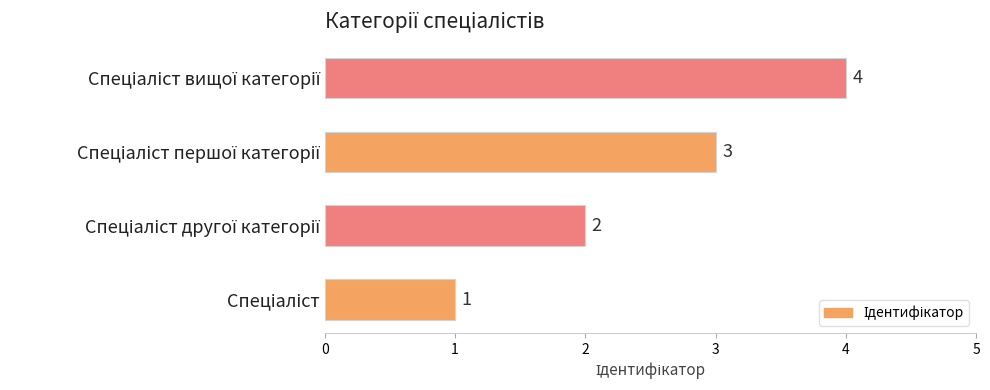

Count the values in the range 2 to 4.

3